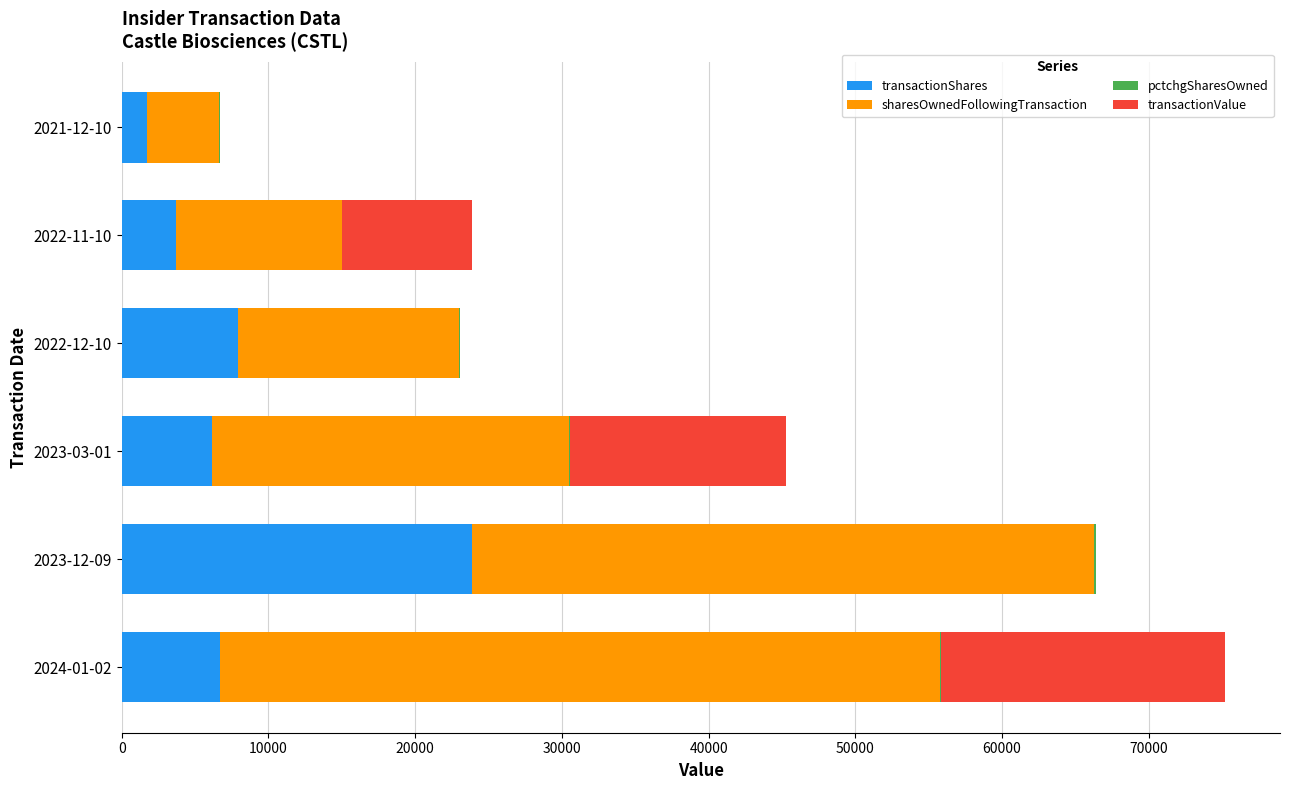

At which category is the sum across all series the highest?

2024-01-02